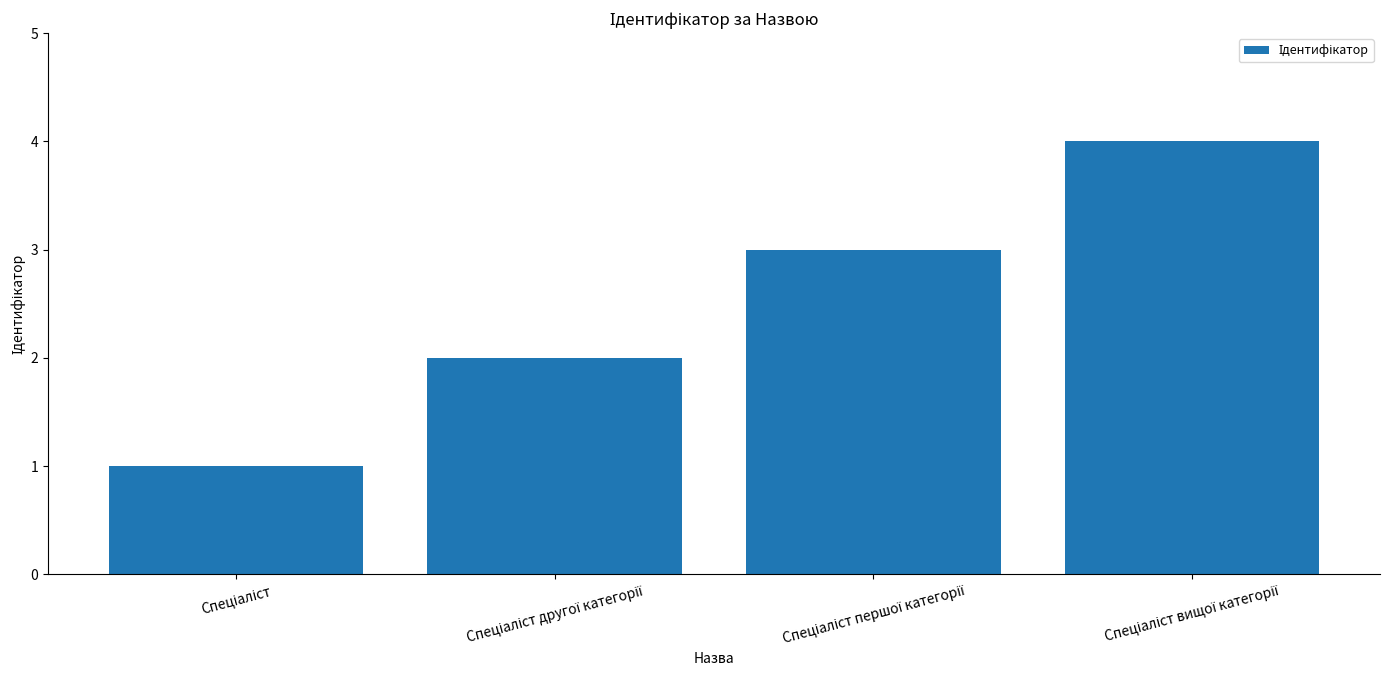

What is the greatest value displayed?

4